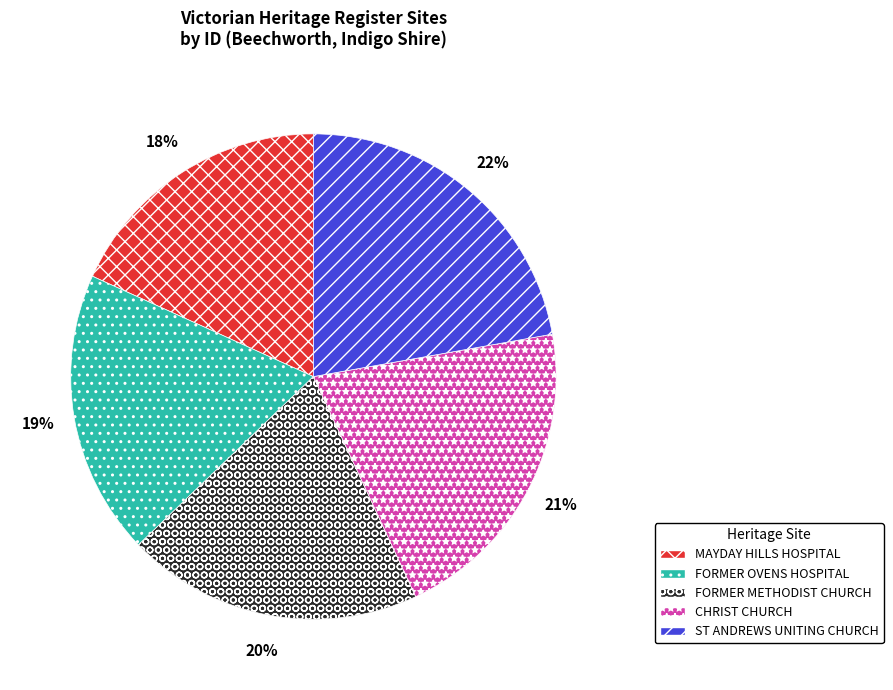

Is there any slice that represents more than half of the pie?

No